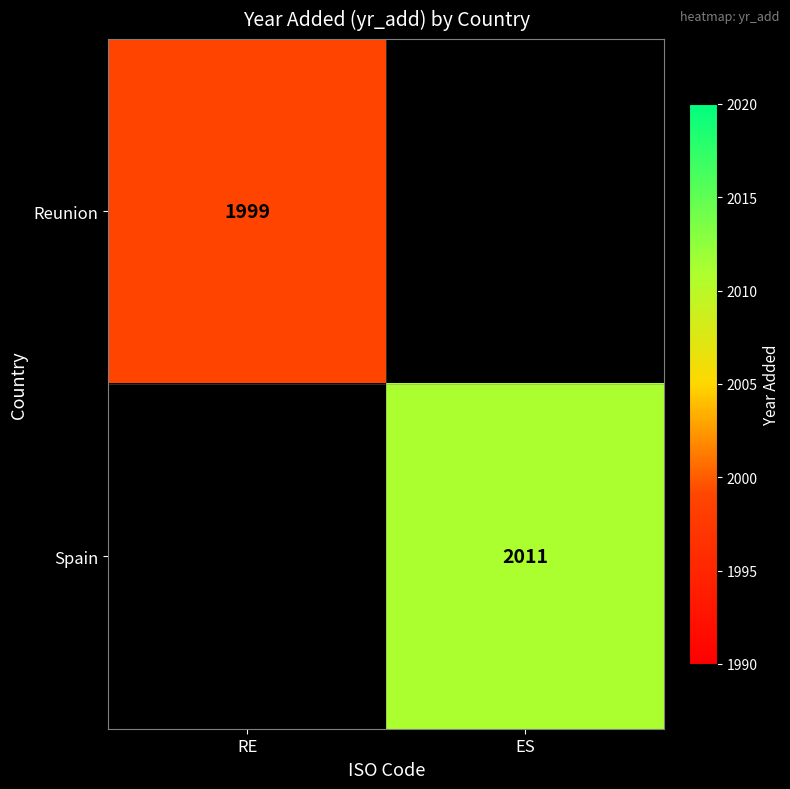

Which category has the lowest value across all series?

RE